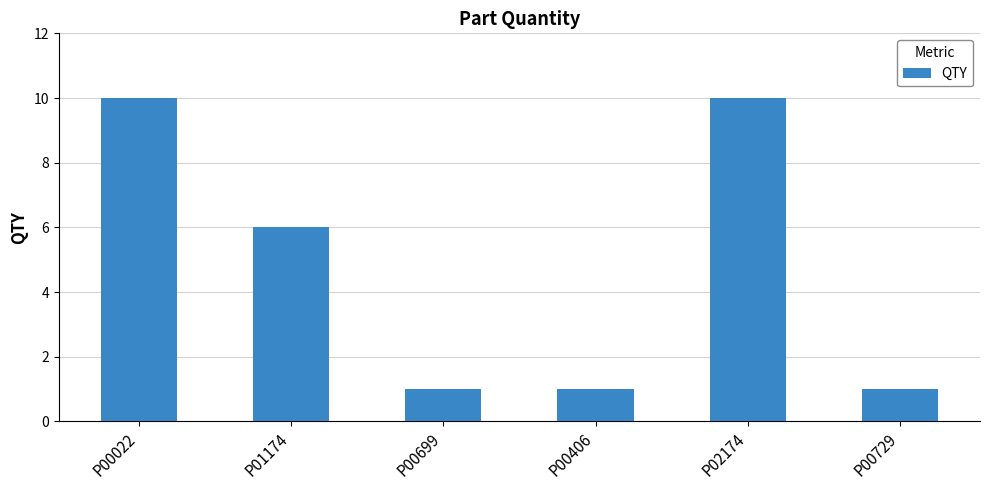

How many values are between 1 and 10?

6